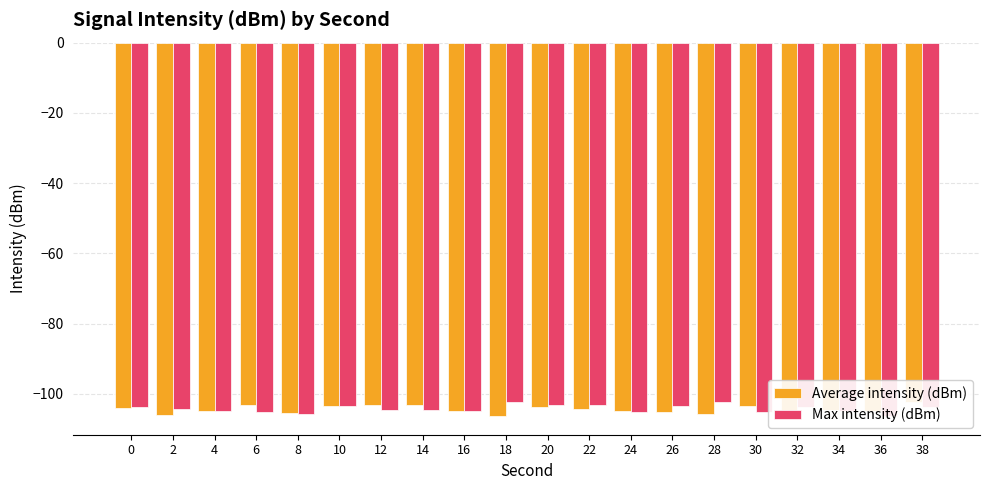

Reading left to right, what are all the values shown in this chart?

Average intensity (dBm): -104.0	-106.0	-104.9	-103.2	-105.4	-103.4	-103.3	-103.1	-104.9	-106.2	-103.9	-104.3	-104.8	-105.2	-105.8	-103.5	-104.6	-104.6	-104.9	-102.4
Max intensity (dBm): -103.9	-104.3	-104.8	-105.2	-105.8	-103.5	-104.6	-104.6	-104.9	-102.4	-103.1	-103.1	-105.1	-103.4	-102.4	-105.2	-103.9	-104.8	-106.4	-103.8